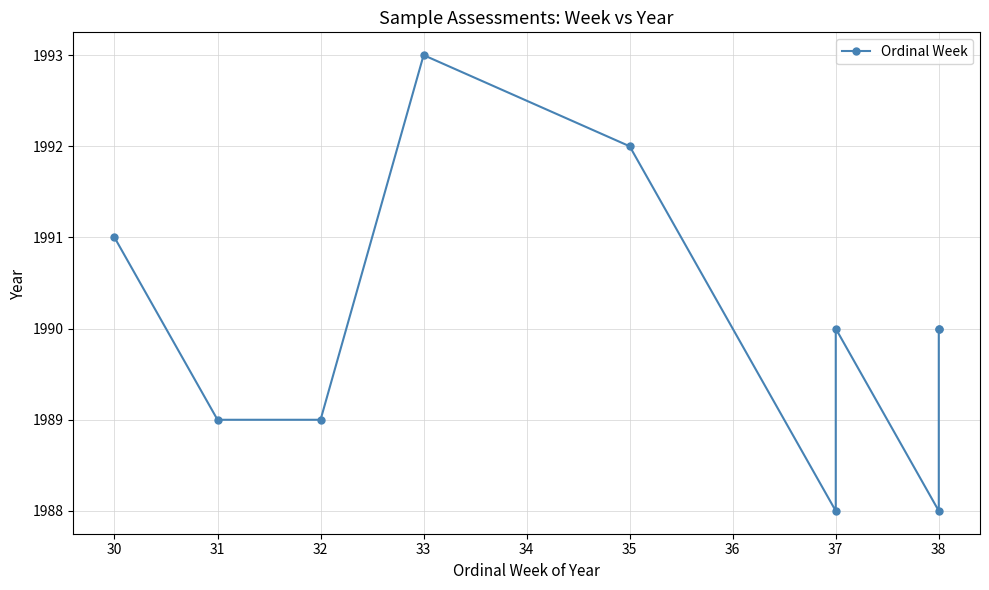

True or false: there are more than 2 points higher than both neighbors.

False